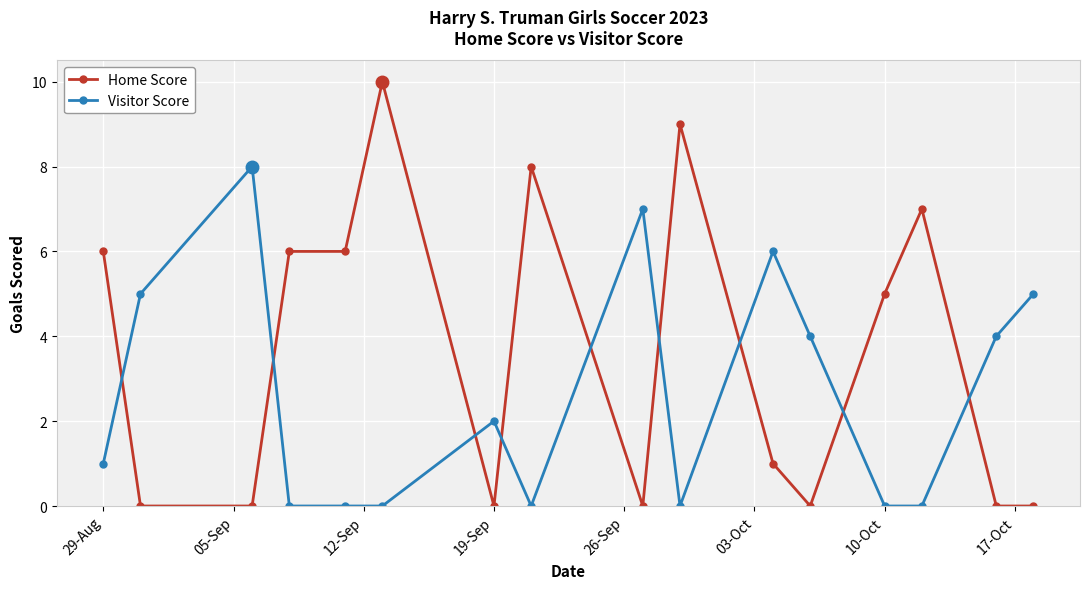

How many values in the Home Score series are below 5?

8